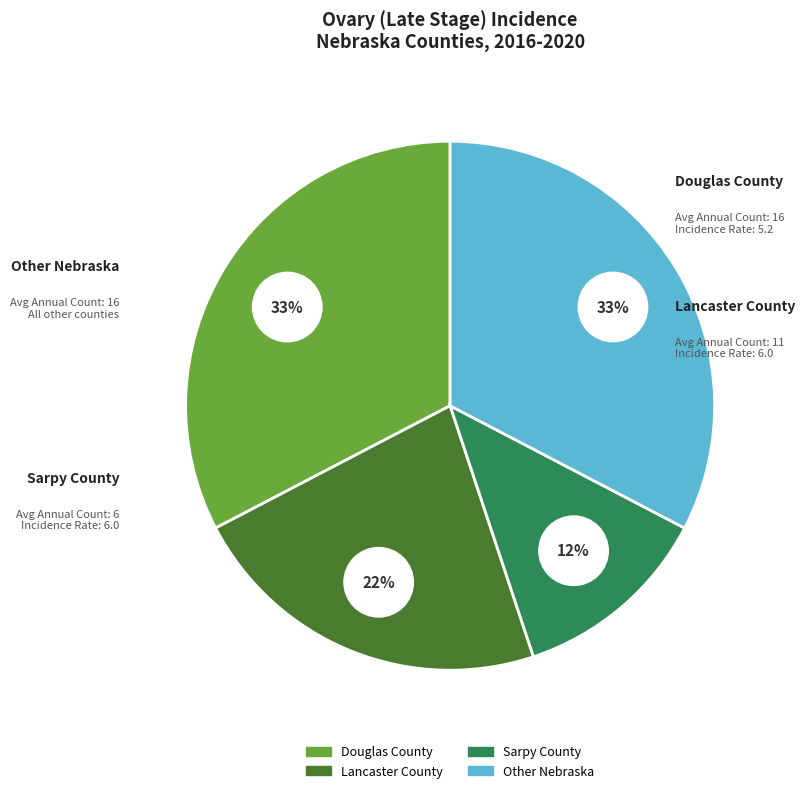

Which slice is the largest?

Douglas County